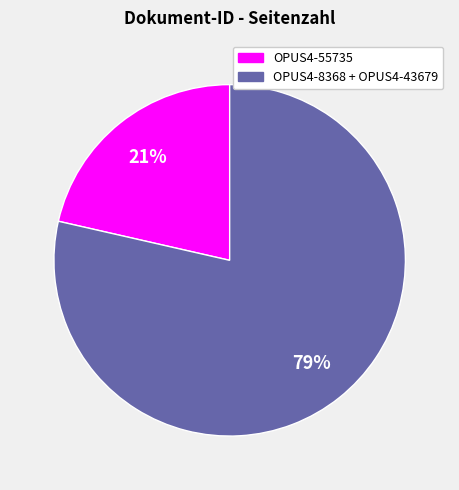

How many slices are in this pie chart?

2